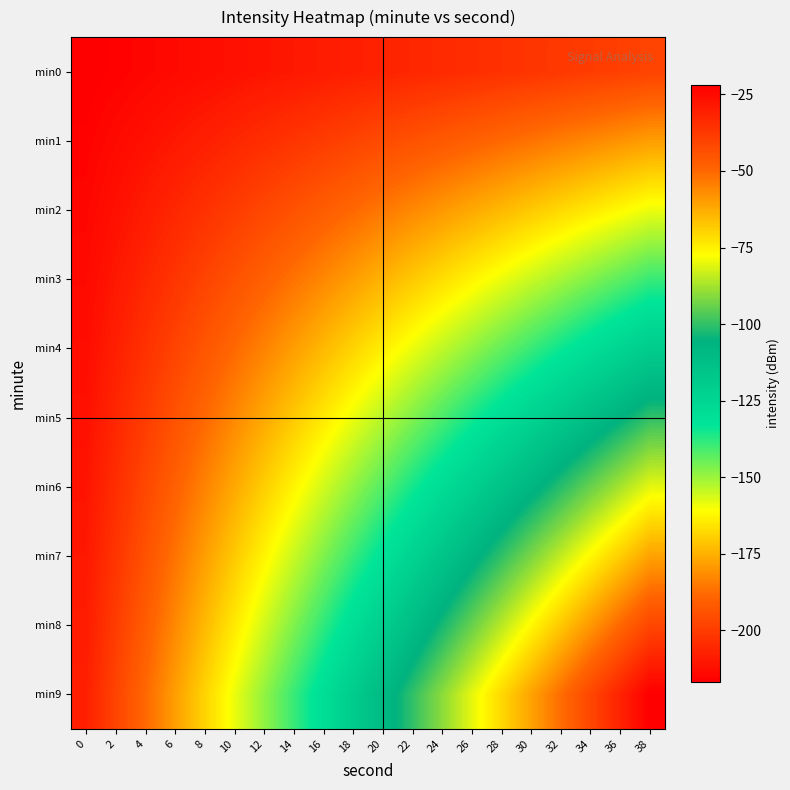

Reading left to right, extract all data points from this chart.

min0: 0=-216.7	2=-215.7	4=-214.8	6=-213.8	8=-212.8	10=-211.8	12=-210.8	14=-209.9	16=-208.9	18=-207.9	20=-206.9	22=-206.0	24=-205.0	26=-204.0	28=-203.0	30=-202.0	32=-201.1	34=-200.1	36=-199.1	38=-198.1
min1: 0=-215.7	2=-213.8	4=-211.8	6=-209.9	8=-207.9	10=-206.0	12=-204.0	14=-202.0	16=-200.1	18=-198.1	20=-196.2	22=-194.2	24=-192.2	26=-190.3	28=-188.3	30=-186.4	32=-184.4	34=-182.4	36=-180.5	38=-178.5
min2: 0=-214.8	2=-211.8	4=-208.9	6=-206.0	8=-203.0	10=-200.1	12=-197.1	14=-194.2	16=-191.3	18=-188.3	20=-185.4	22=-182.4	24=-179.5	26=-176.6	28=-173.6	30=-170.7	32=-167.7	34=-164.8	36=-161.9	38=-158.9
min3: 0=-213.8	2=-209.9	4=-206.0	6=-202.0	8=-198.1	10=-194.2	12=-190.3	14=-186.4	16=-182.4	18=-178.5	20=-174.6	22=-170.7	24=-166.8	26=-162.8	28=-158.9	30=-155.0	32=-151.1	34=-147.2	36=-143.3	38=-139.3
min4: 0=-212.8	2=-207.9	4=-203.0	6=-198.1	8=-193.2	10=-188.3	12=-183.4	14=-178.5	16=-173.6	18=-168.7	20=-163.8	22=-158.9	24=-154.0	26=-149.1	28=-144.2	30=-139.3	32=-134.4	34=-129.5	36=-124.6	38=-119.7
min5: 0=-211.8	2=-206.0	4=-200.1	6=-194.2	8=-188.3	10=-182.4	12=-176.6	14=-170.7	16=-164.8	18=-158.9	20=-153.0	22=-147.2	24=-141.3	26=-135.4	28=-129.5	30=-123.7	32=-117.8	34=-111.9	36=-106.0	38=-100.1
min6: 0=-210.8	2=-204.0	4=-197.1	6=-190.3	8=-183.4	10=-176.6	12=-169.7	14=-162.8	16=-156.0	18=-149.1	20=-142.3	22=-135.4	24=-128.6	26=-121.7	28=-114.8	30=-108.0	32=-101.1	34=-94.3	36=-87.4	38=-80.6
min7: 0=-209.9	2=-202.0	4=-194.2	6=-186.4	8=-178.5	10=-170.7	12=-162.8	14=-155.0	16=-147.2	18=-139.3	20=-131.5	22=-123.7	24=-115.8	26=-108.0	28=-100.1	30=-92.3	32=-84.5	34=-76.6	36=-68.8	38=-61.0
min8: 0=-208.9	2=-200.1	4=-191.3	6=-182.4	8=-173.6	10=-164.8	12=-156.0	14=-147.2	16=-138.4	18=-129.5	20=-120.7	22=-111.9	24=-103.1	26=-94.3	28=-85.5	30=-76.6	32=-67.8	34=-59.0	36=-50.2	38=-41.4
min9: 0=-207.9	2=-198.1	4=-188.3	6=-178.5	8=-168.7	10=-158.9	12=-149.1	14=-139.3	16=-129.5	18=-119.7	20=-109.9	22=-100.1	24=-90.3	26=-80.6	28=-70.8	30=-61.0	32=-51.2	34=-41.4	36=-31.6	38=-21.8